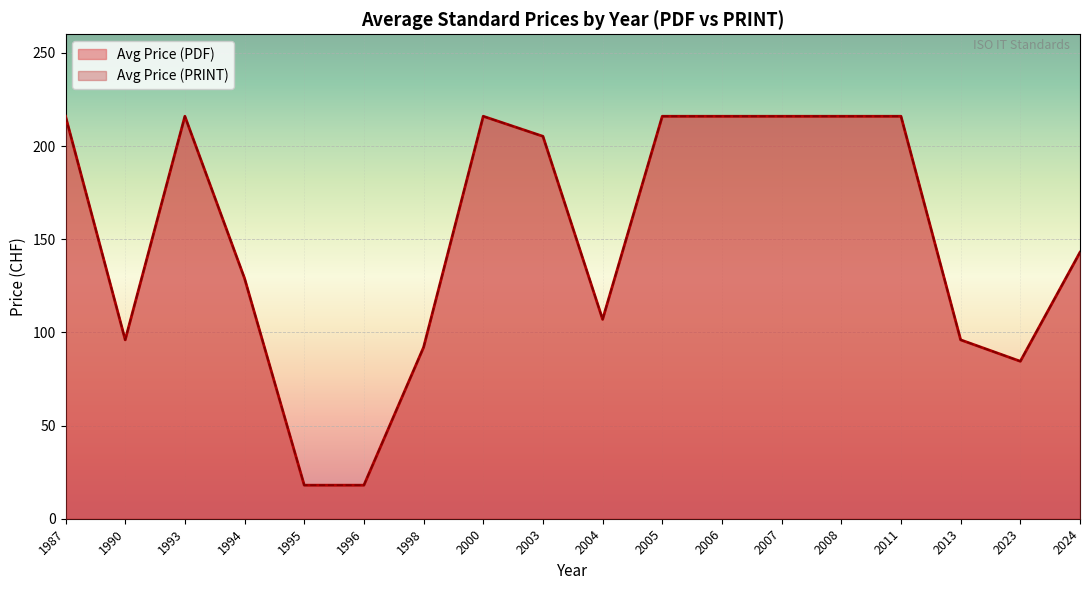

How many series are shown in this chart?

2